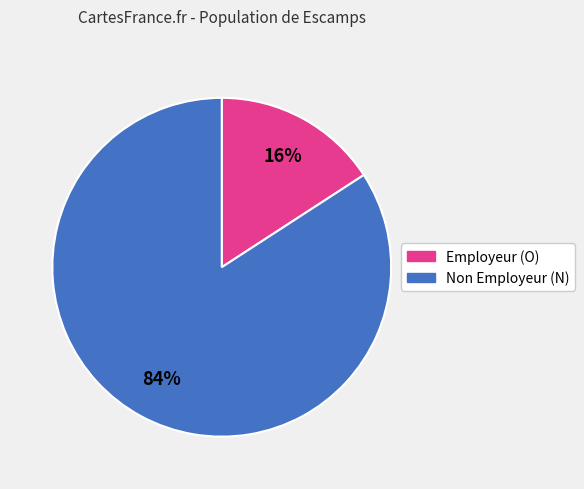

To the nearest percent, what is the average slice percentage?

50%